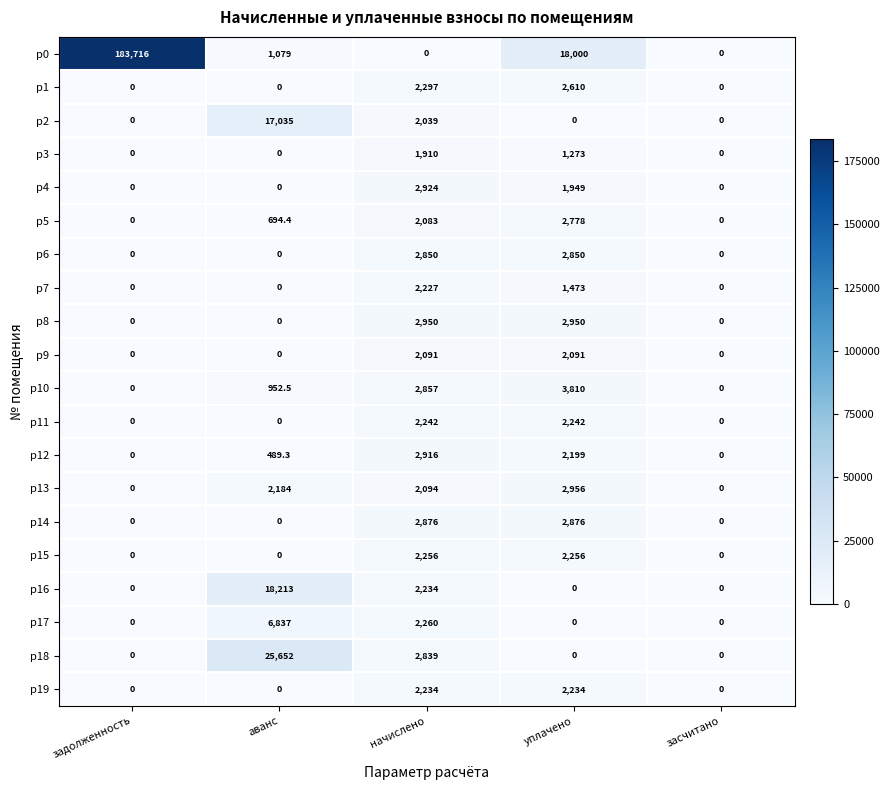

The value of р1 at засчитано is 0.0. True or false?

True